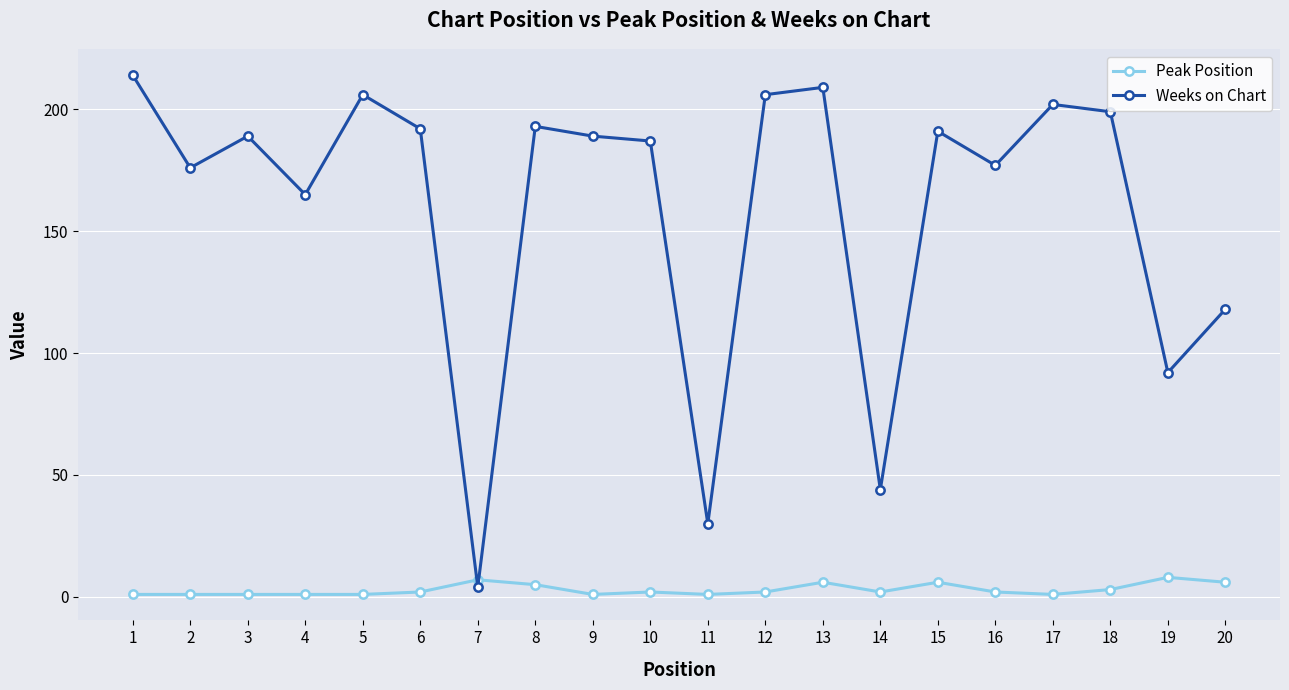

What is the highest value of the Weeks on Chart series?

214